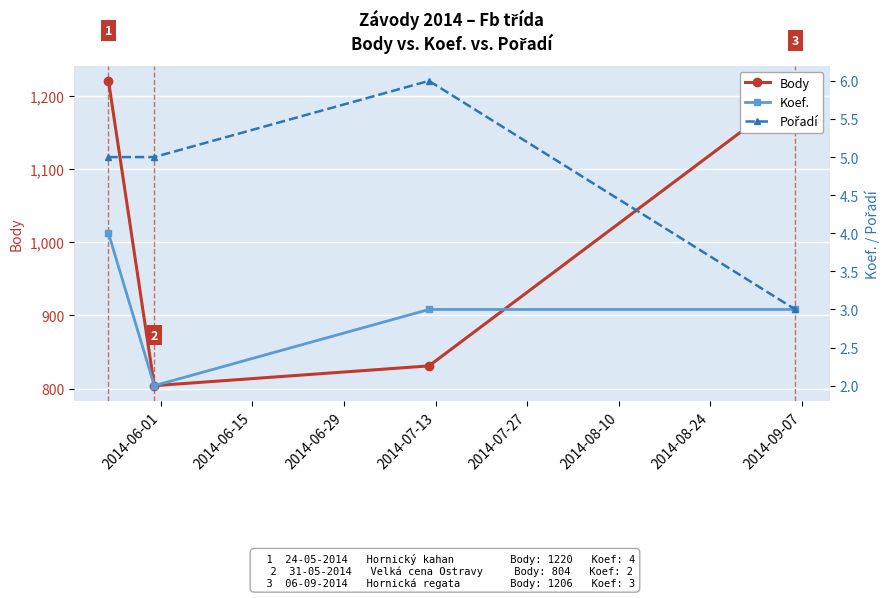

How many interior local valleys does the Body series have?

1